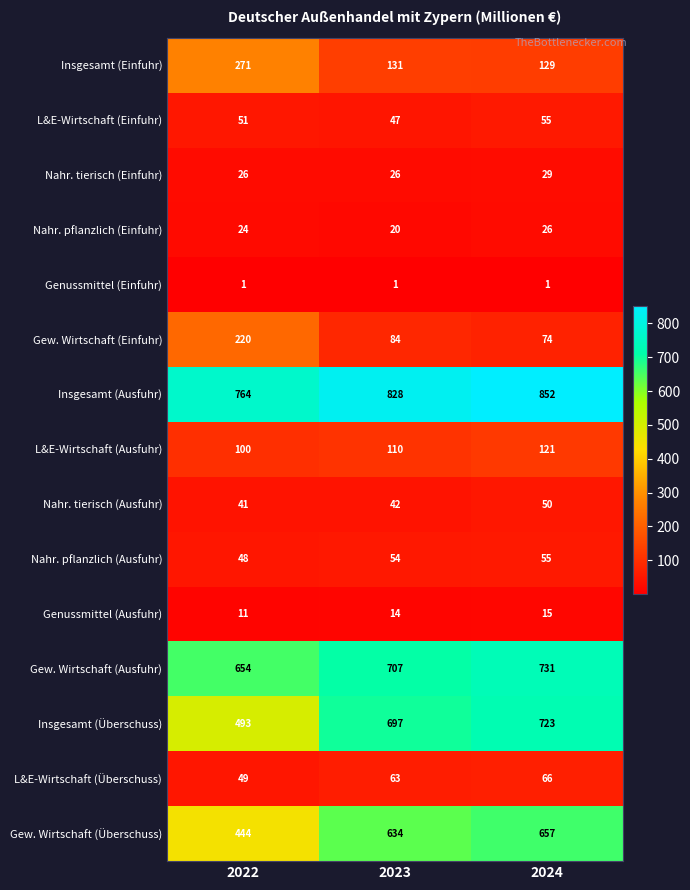

Which category has the highest value across all series?

2024